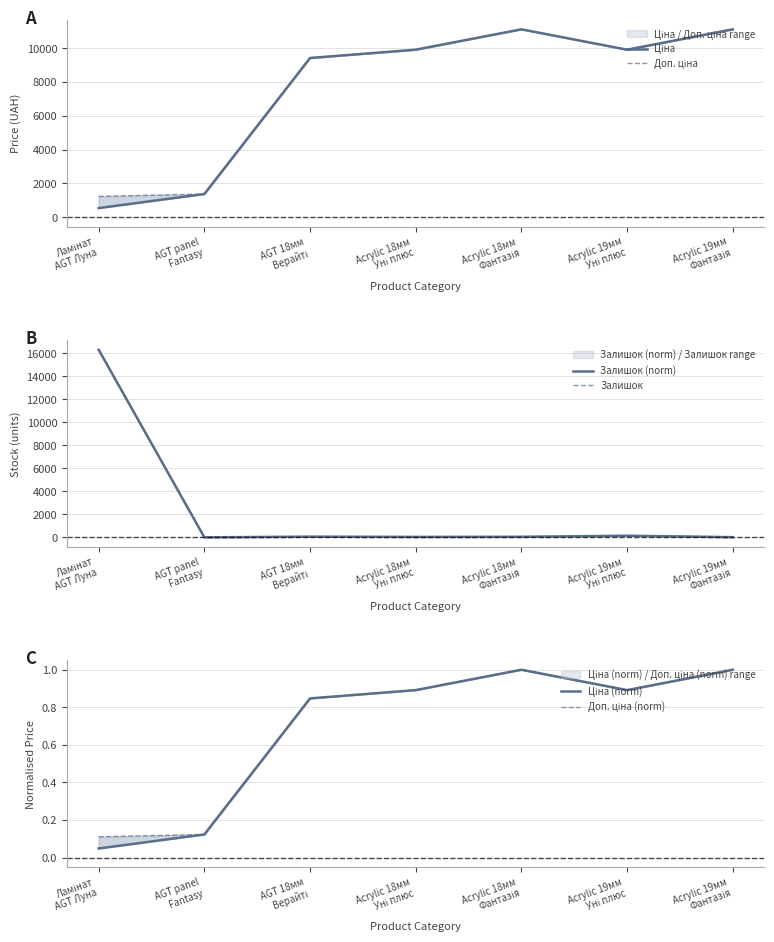

Which category has the lowest value across all series?

AGT panel
Fantasy